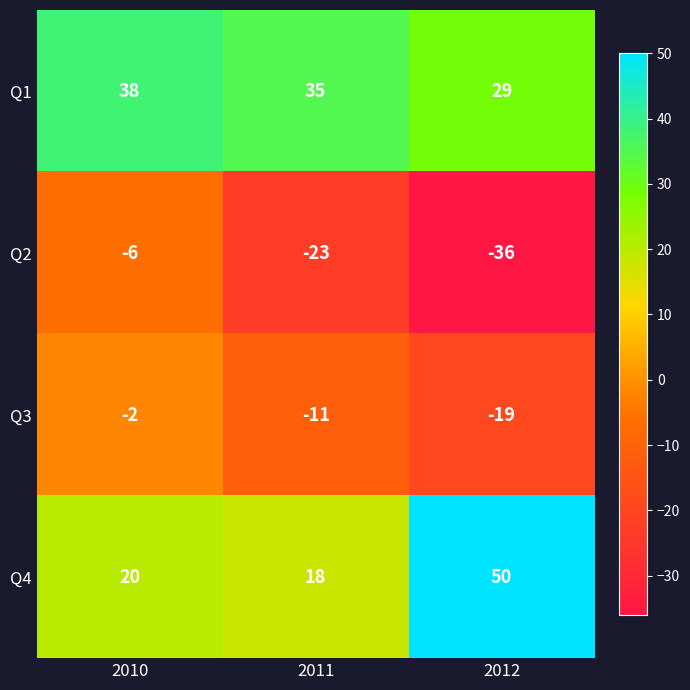

Reading left to right, extract all data points from this chart.

Q1: 2010=38	2011=35	2012=29
Q2: 2010=-6	2011=-23	2012=-36
Q3: 2010=-2	2011=-11	2012=-19
Q4: 2010=20	2011=18	2012=50